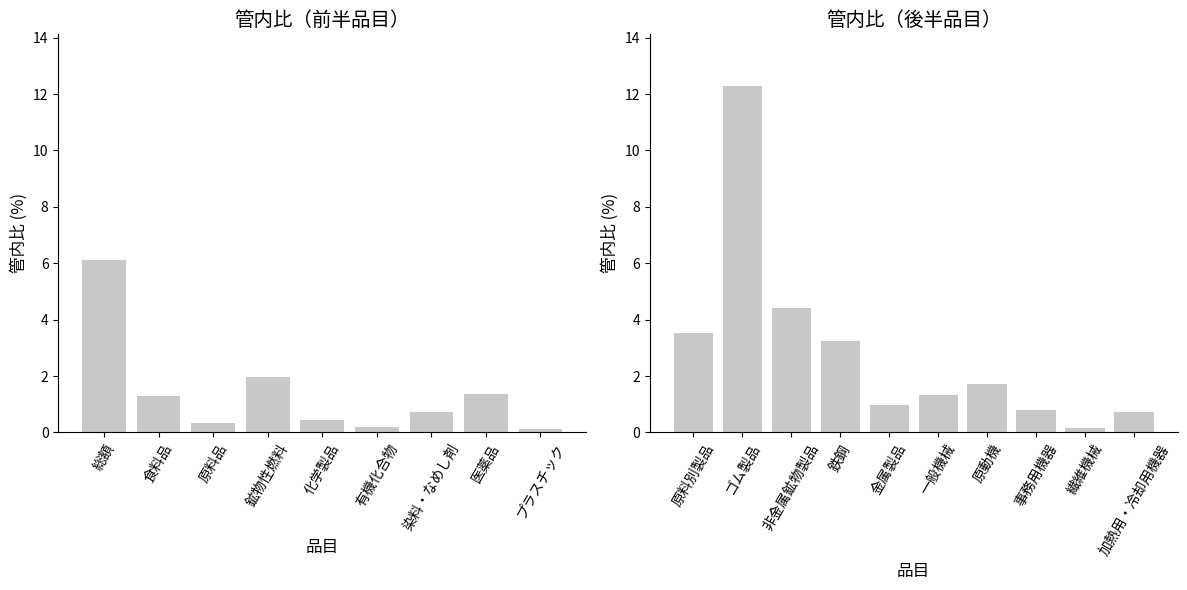

Reading left to right, list all the values displayed in this chart.

管内比=6.1	1=1.3	2=0.3	3=2.0	4=0.5	5=0.2	6=0.7	7=1.4	8=0.1	9=3.5	10=12.3	11=4.4	12=3.2	13=1.0	14=1.3	15=1.7	16=0.8	17=0.2	18=0.7